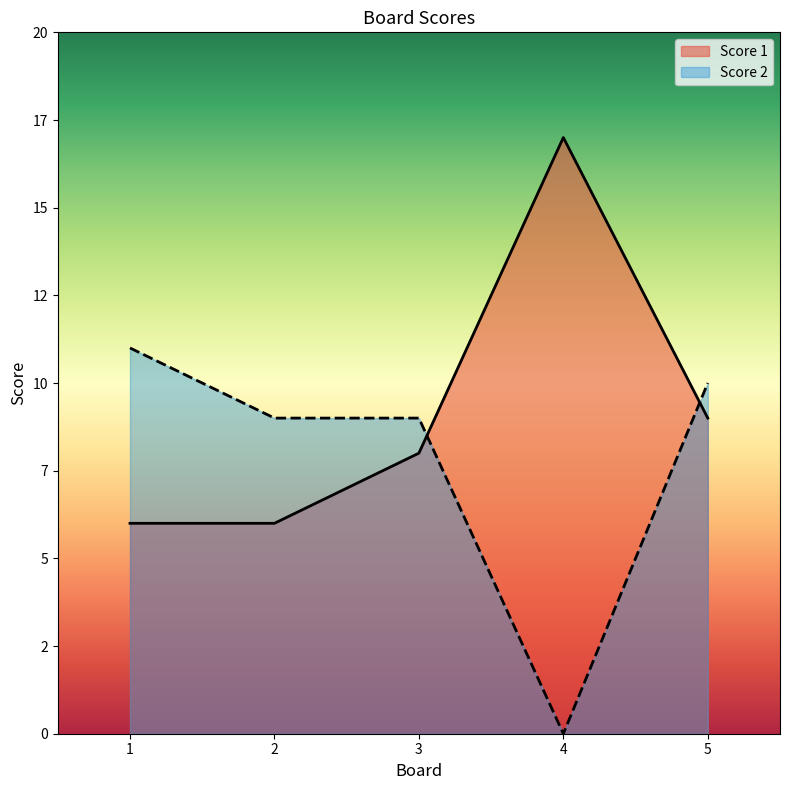

Reading left to right, list all the values displayed in this chart.

Score 1: 6	6	8	17	9
Score 2: 11	9	9	0	10